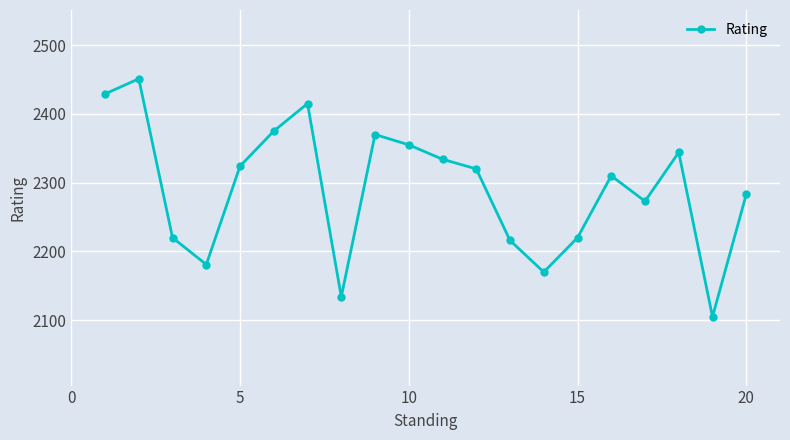

Reading right to left, what are all the values shown in this chart?

2283	2105	2344	2273	2310	2220	2170	2216	2320	2334	2355	2370	2134	2415	2375	2324	2181	2220	2451	2429